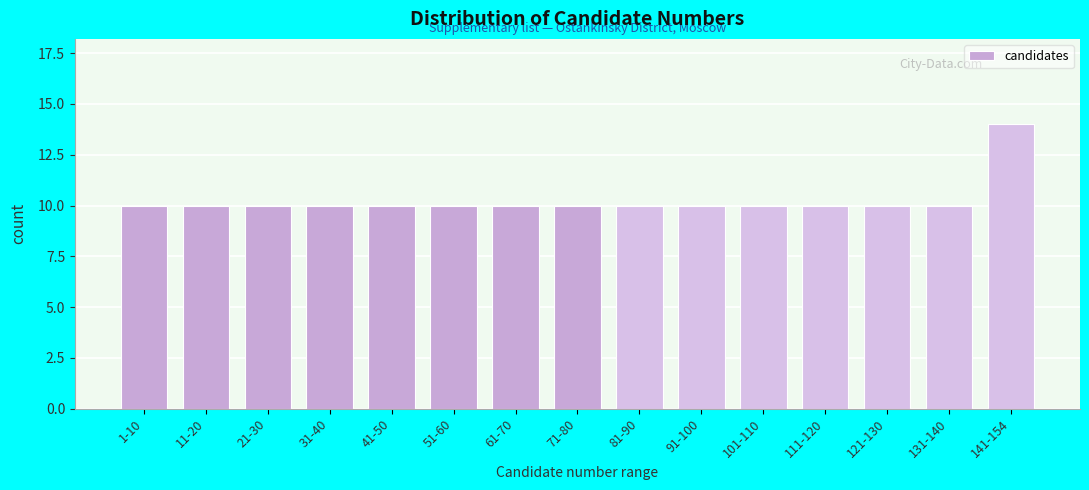

Reading left to right, what are all the values shown in this chart?

10	10	10	10	10	10	10	10	10	10	10	10	10	10	14